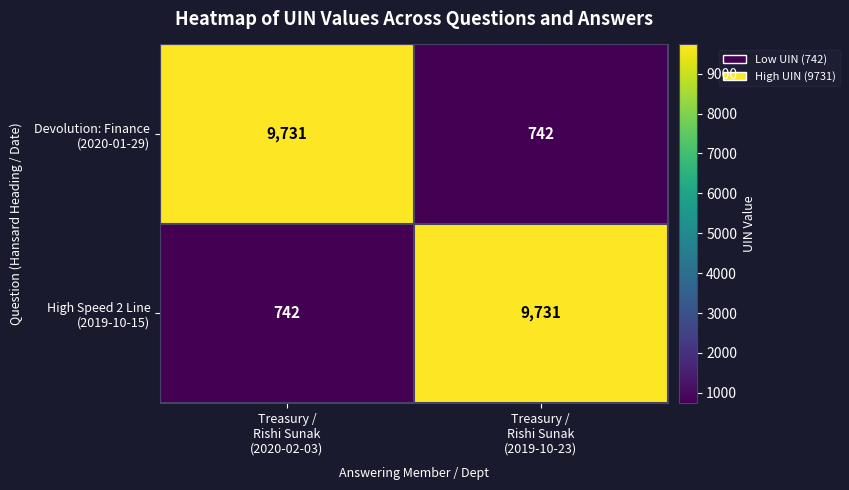

What is the smallest value displayed?

742